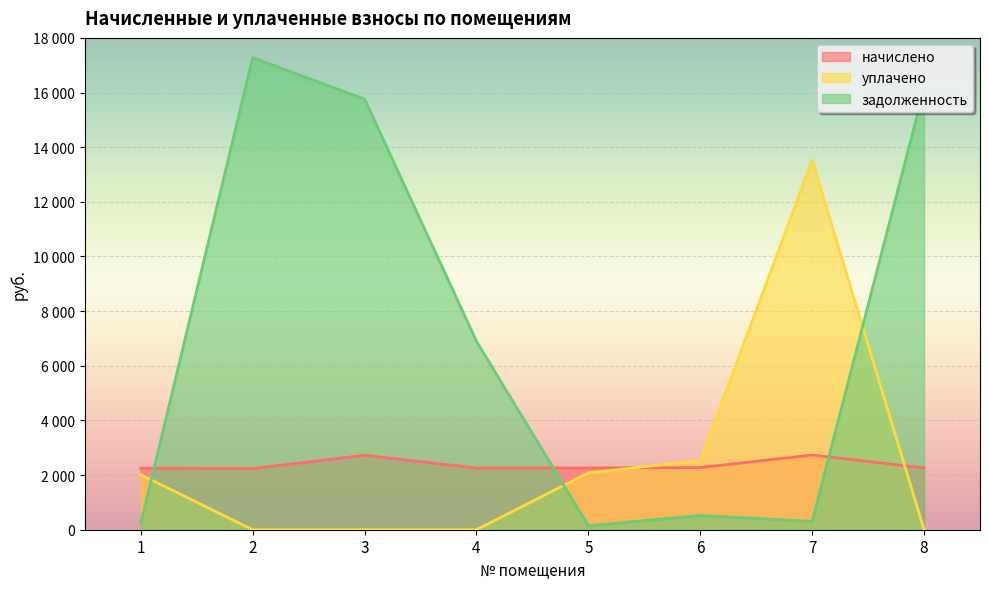

True or false: начислено and уплачено cross at least once.

True